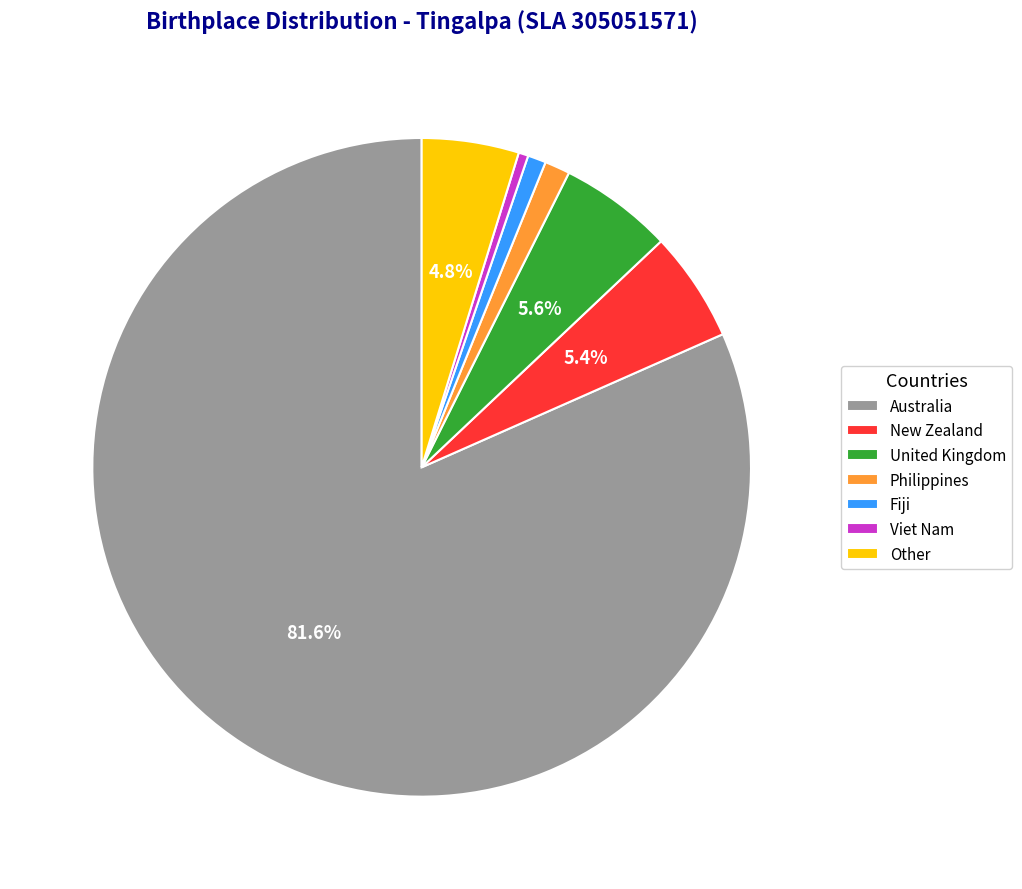

To the nearest percent, what is the combined percentage of Fiji and Other?

6%